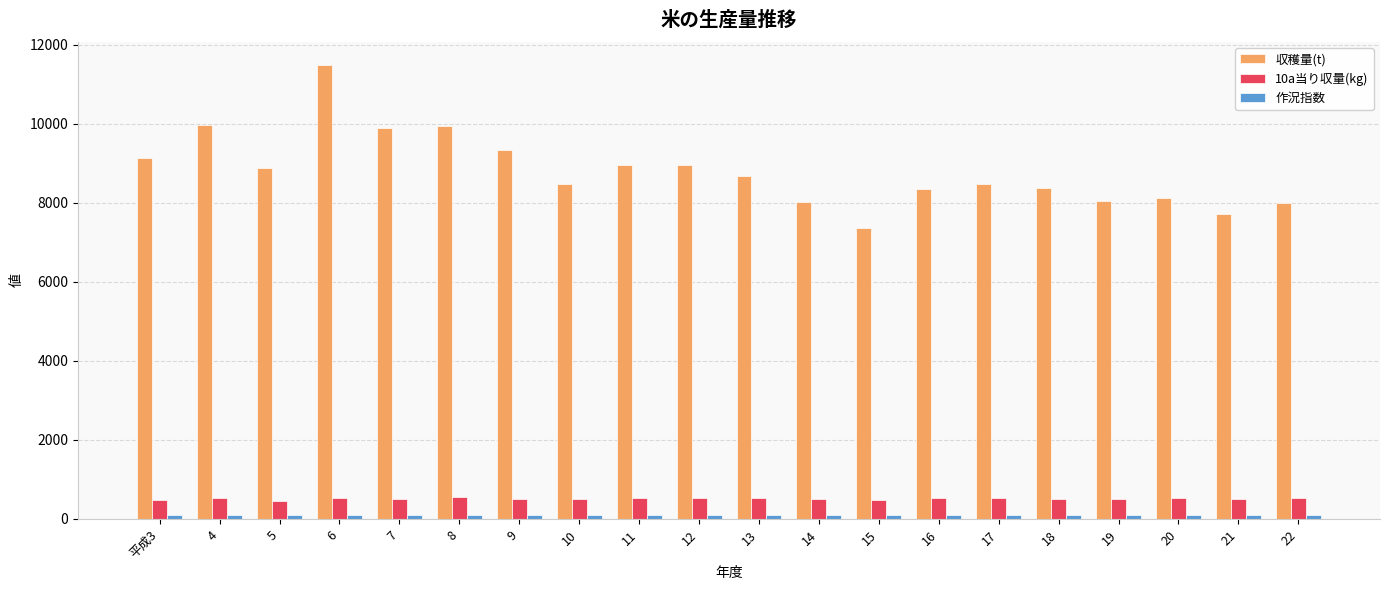

Between 8 and 22, which series saw the biggest shift?

収穫量(t)